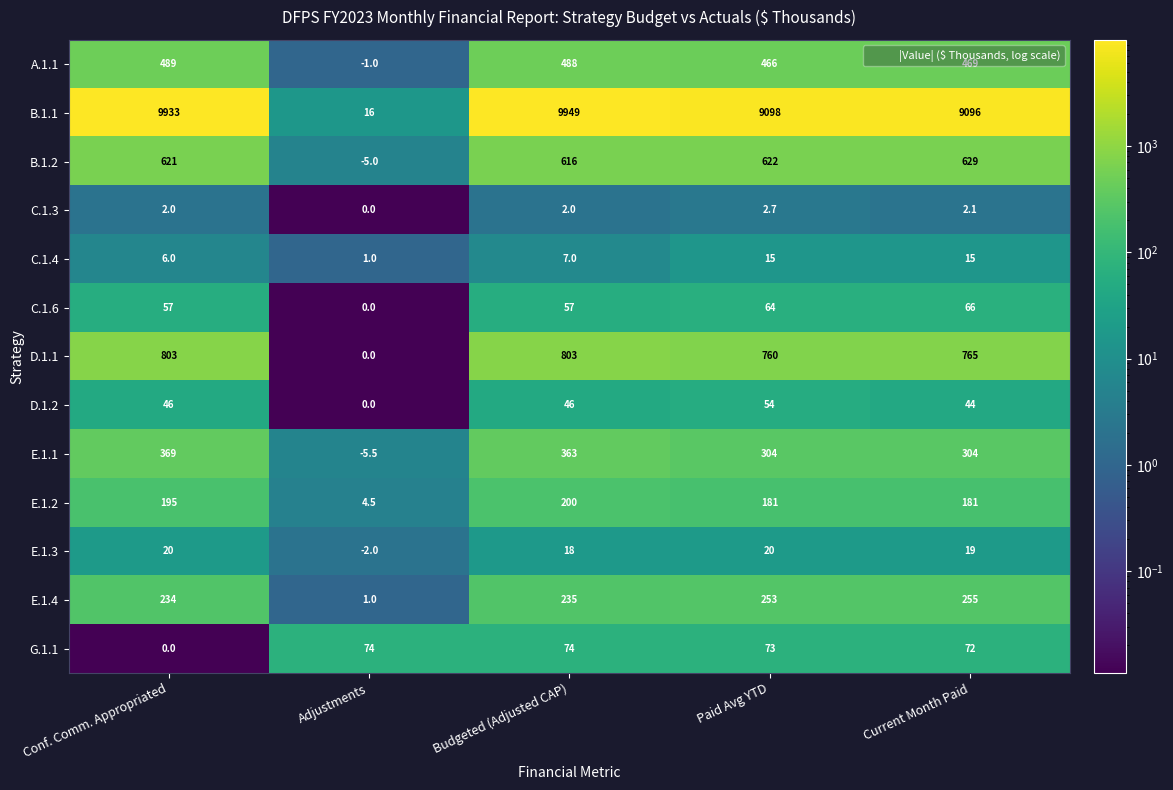

What is the sum of the C.1.3 values at Adjustments and Paid Avg YTD?

2.7